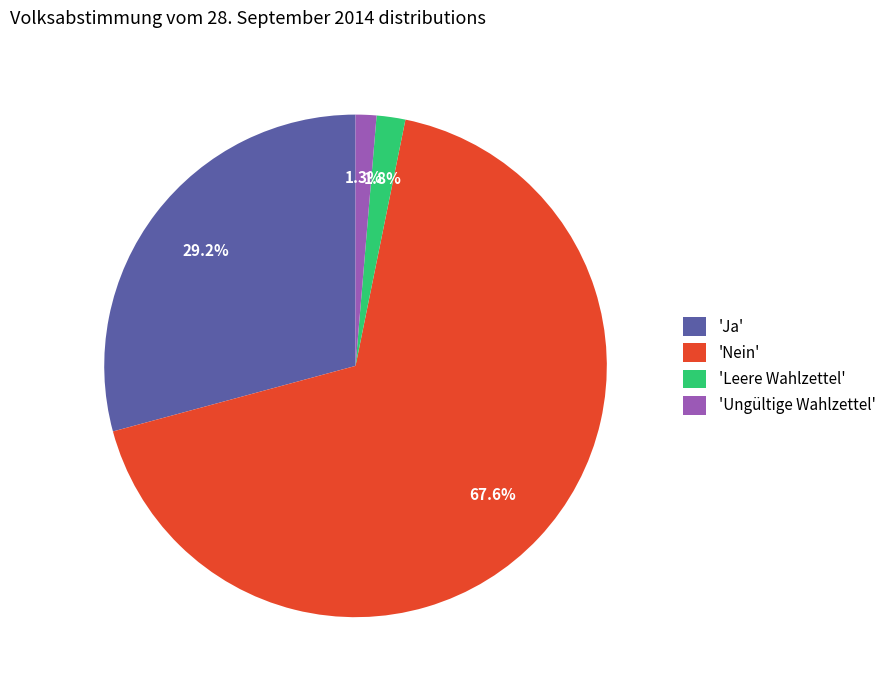

Is 'Ungültige Wahlzettel' the majority of the pie?

No